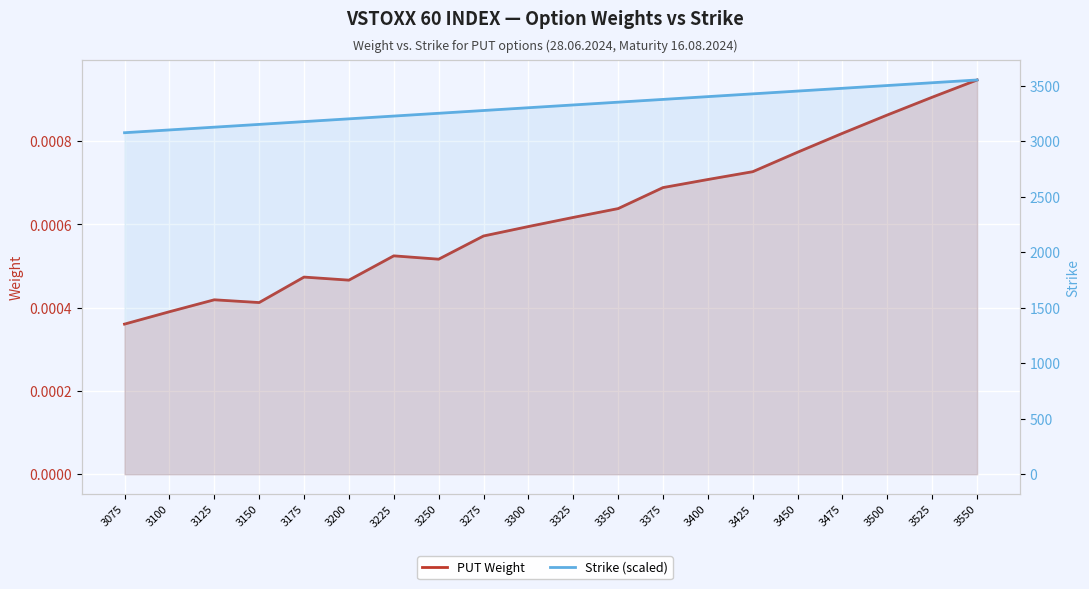

True or false: PUT Weight has more than 0 interior local peaks.

True